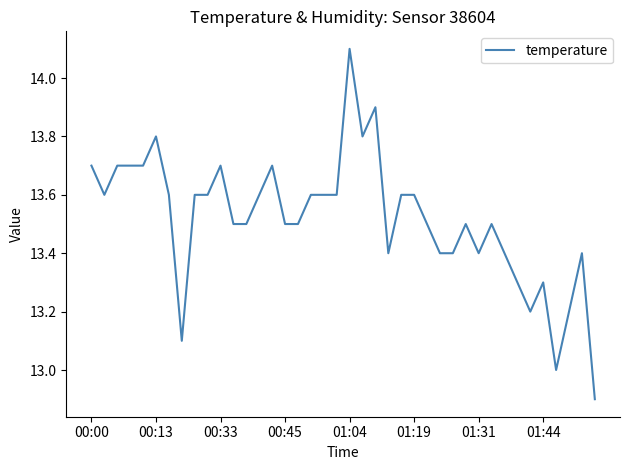

What is the smallest value displayed?

12.9